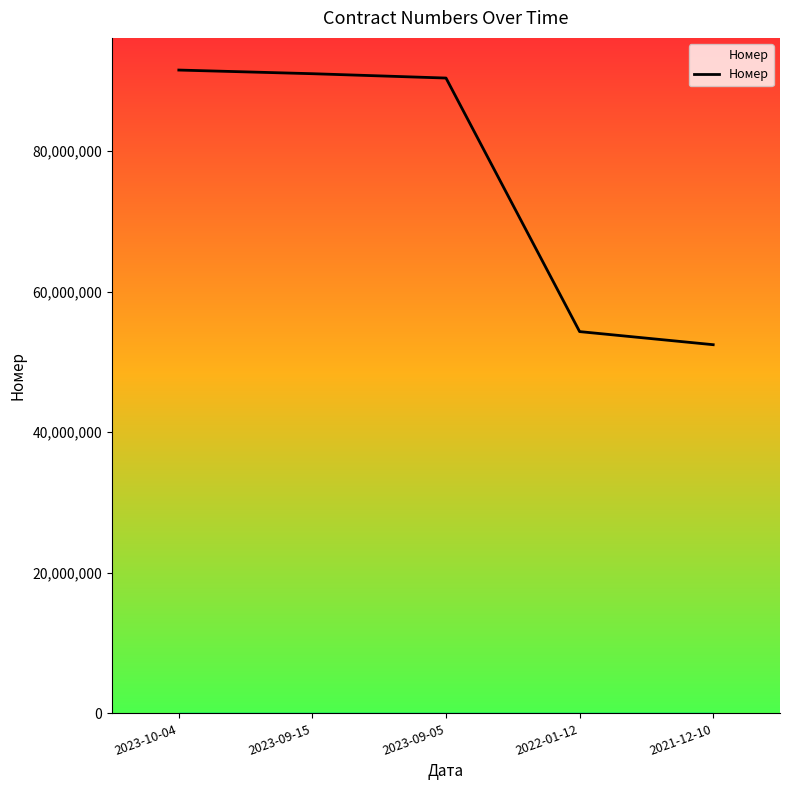

What value does the data have at 2022-01-12?

54320965